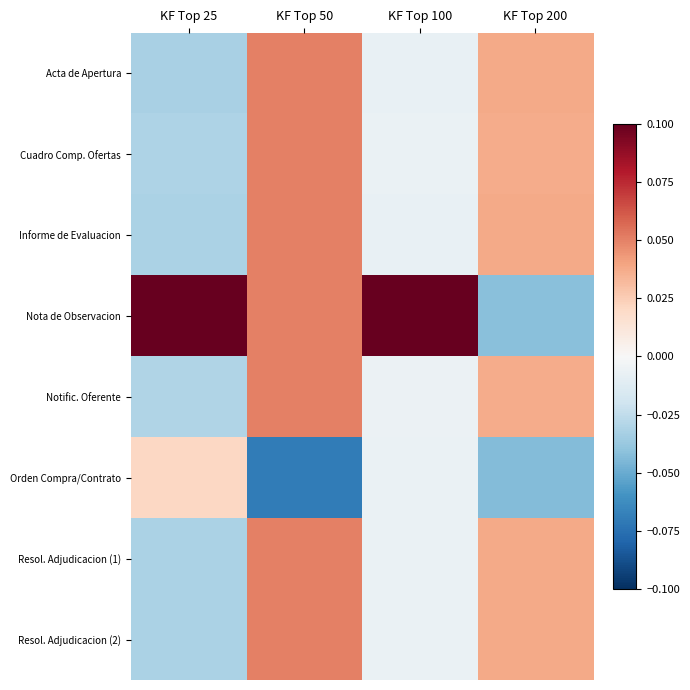

At which category is the sum across all series the highest?

KF Top 50